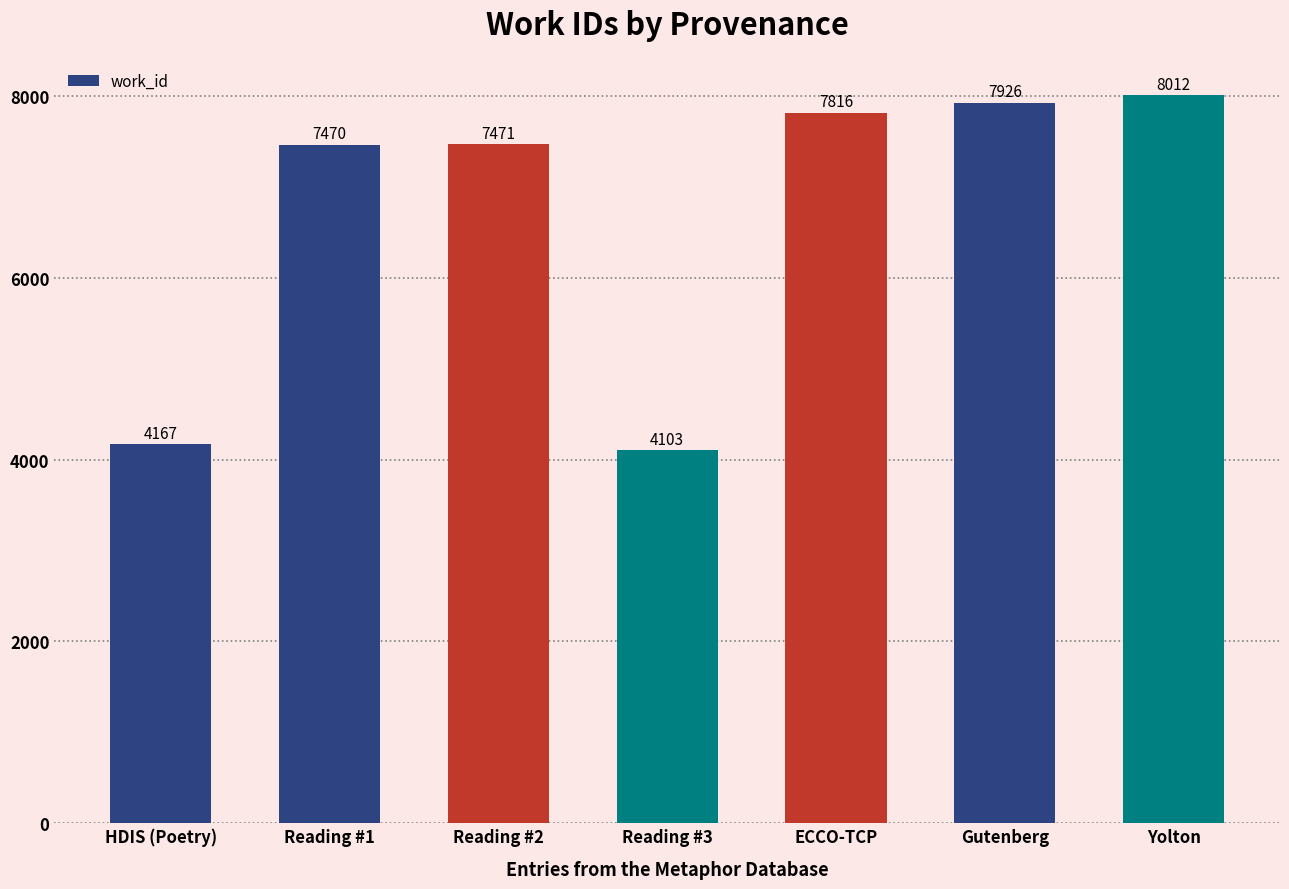

What is the minimum value shown in the chart?

4103